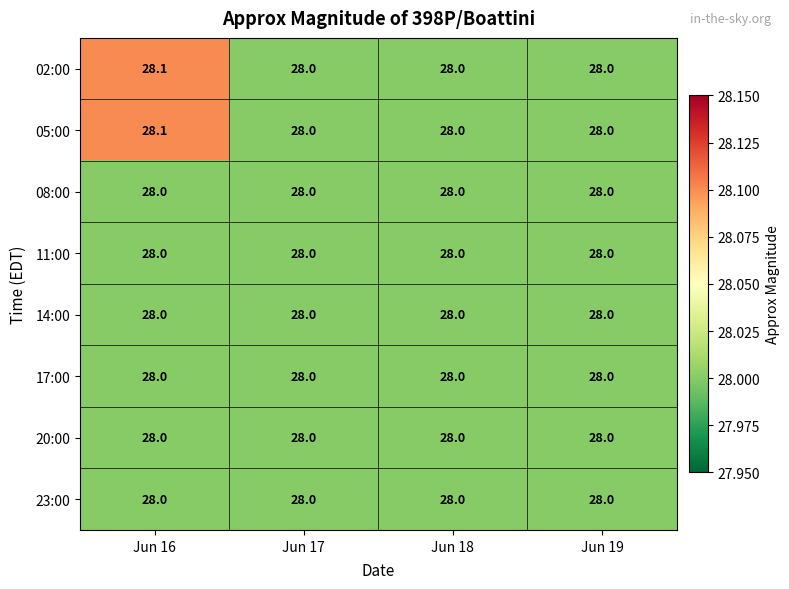

Count the number of categories in the chart.

4